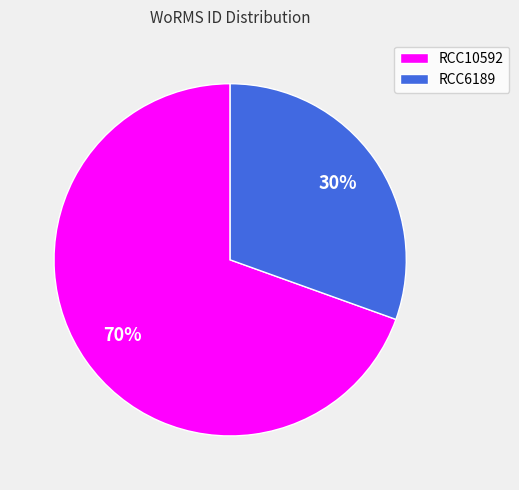

Is there any slice that represents more than half of the pie?

Yes